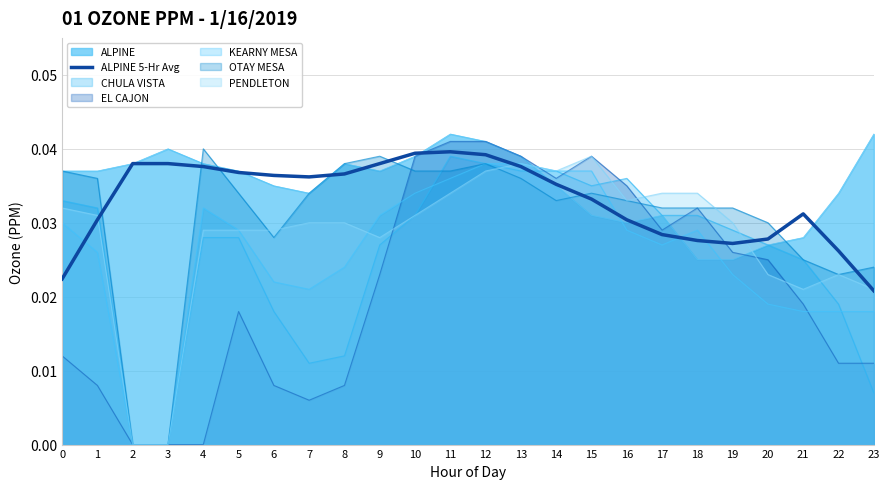

How many distinct data groups are displayed?

7